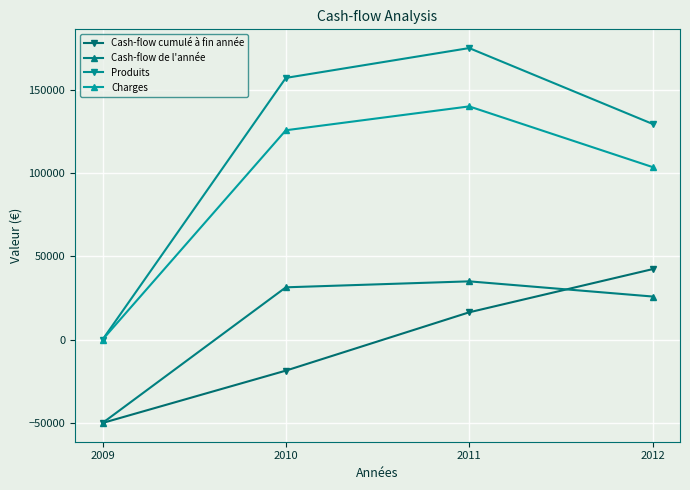

Which series has the widest spread of values?

Produits